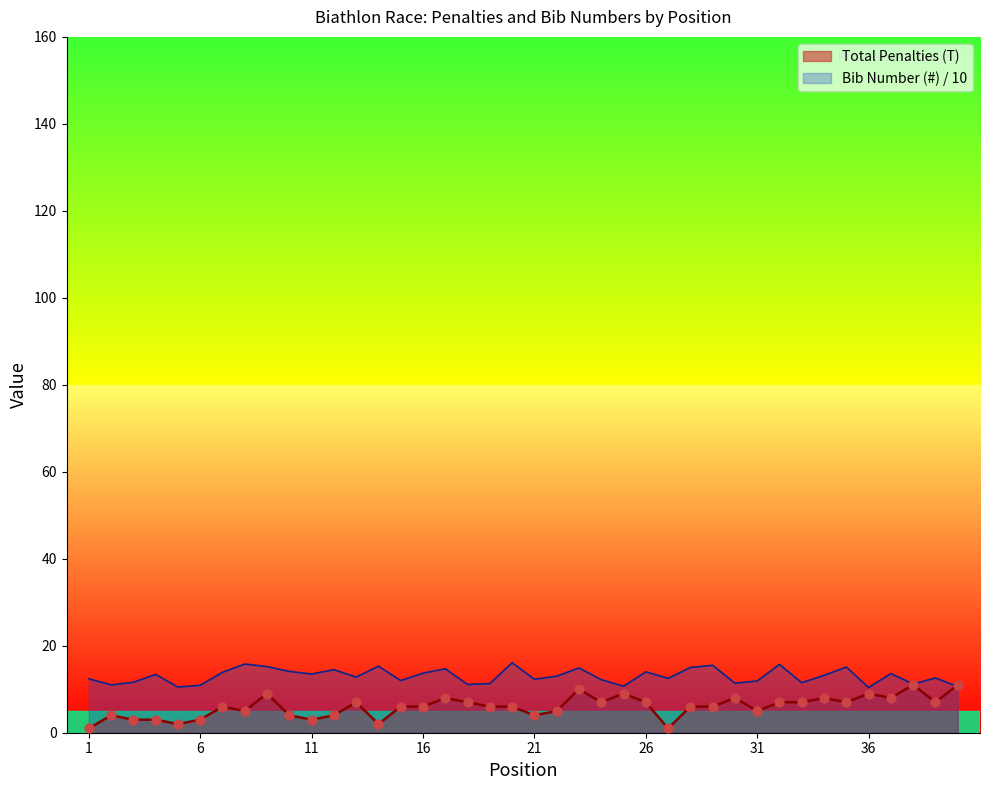

Which series reaches the maximum Y coordinate?

Bib Number (#)